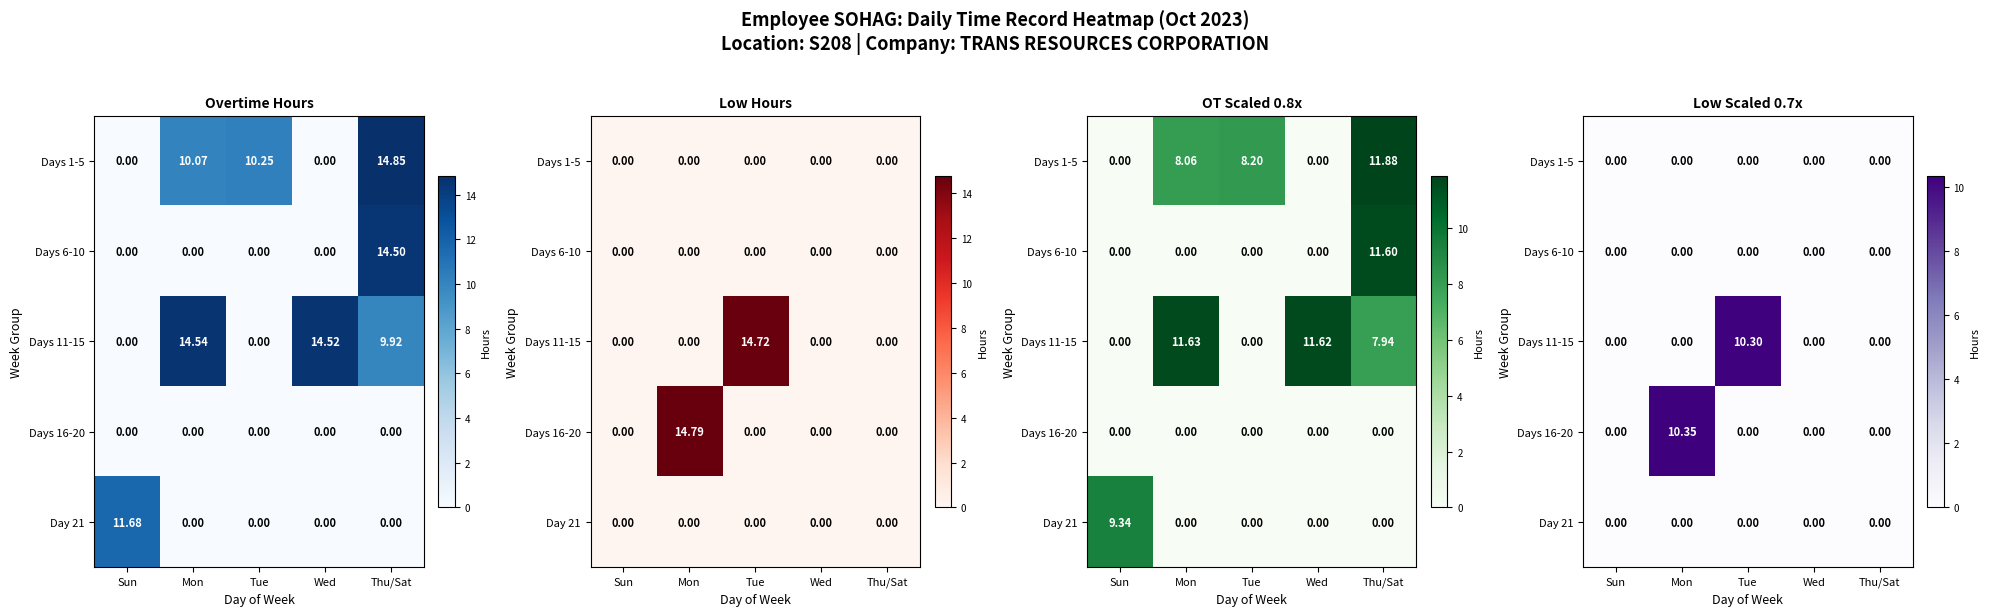

Rank the categories by Day 21 value from lowest to highest.

Sun, Mon, Tue, Wed, Thu/Sat